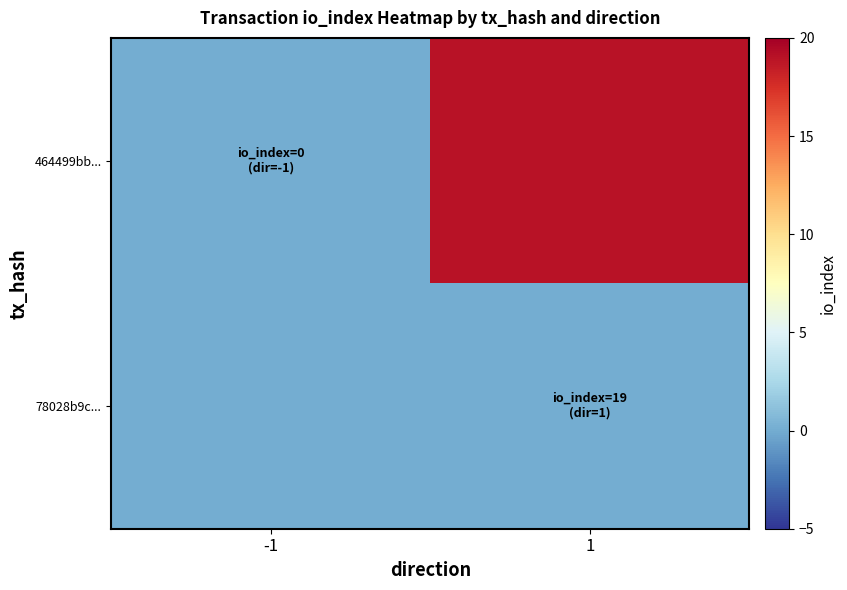

What is the maximum value shown in the chart?

19